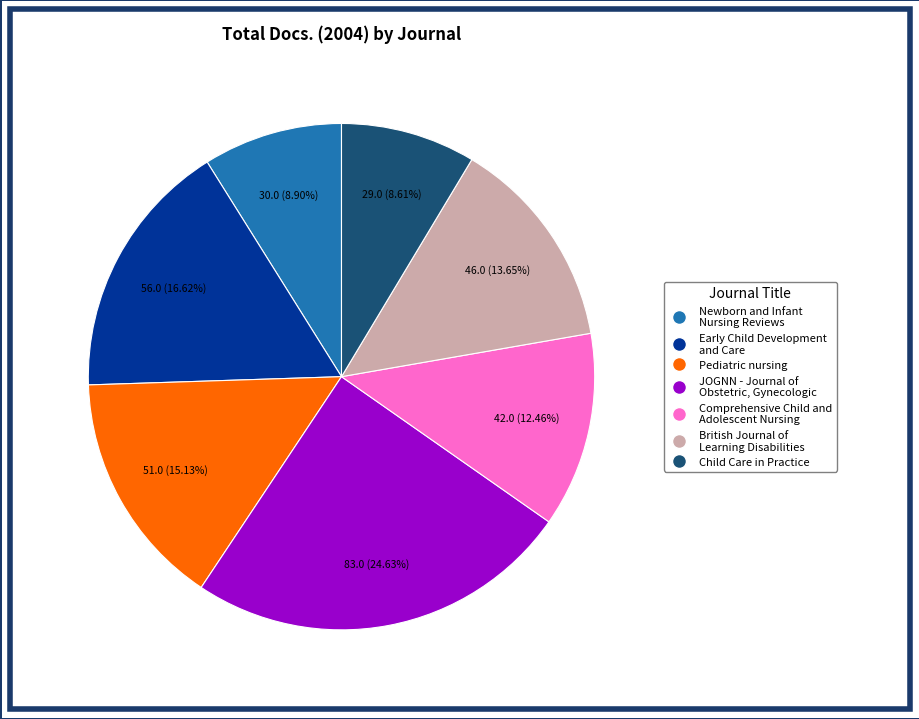

How many segments does this pie chart have?

7